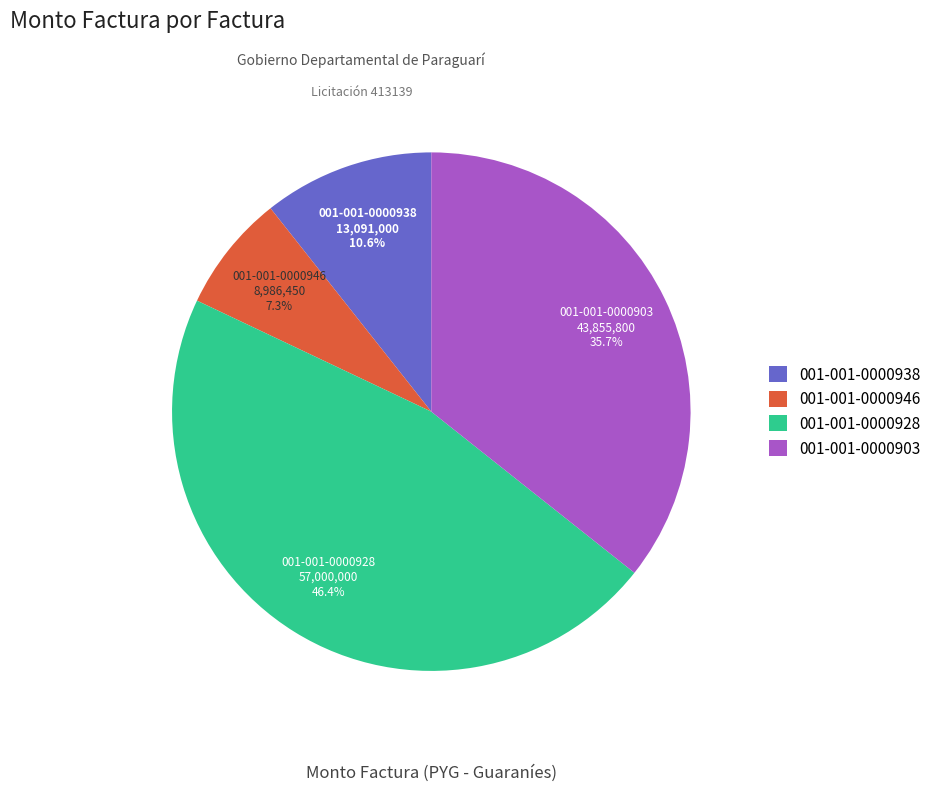

To the nearest percent, what is the combined percentage of 001-001-0000938 and 001-001-0000903?

46%